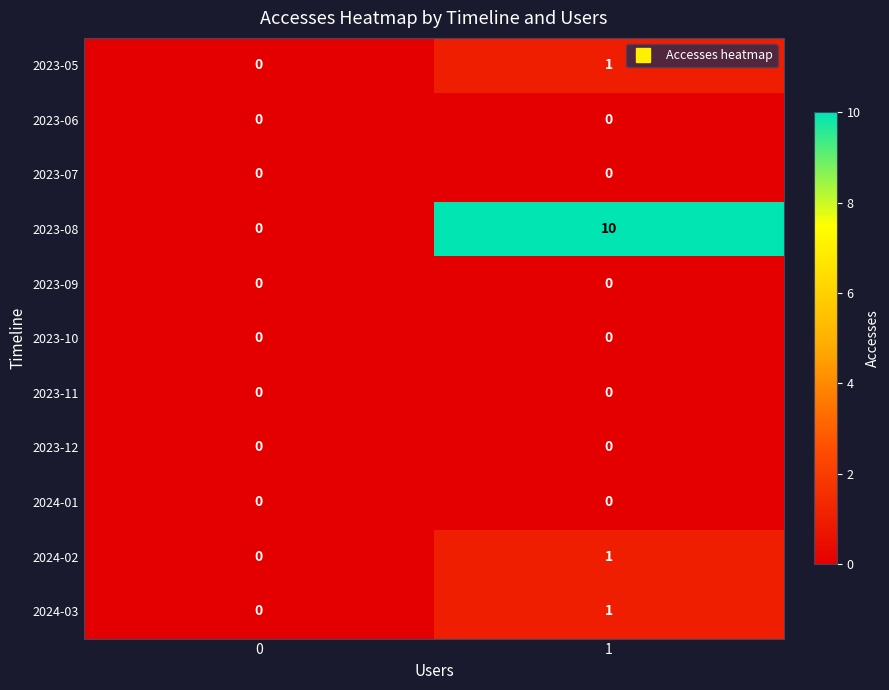

The 2024-03 series shows 0 at 0. True or false?

True